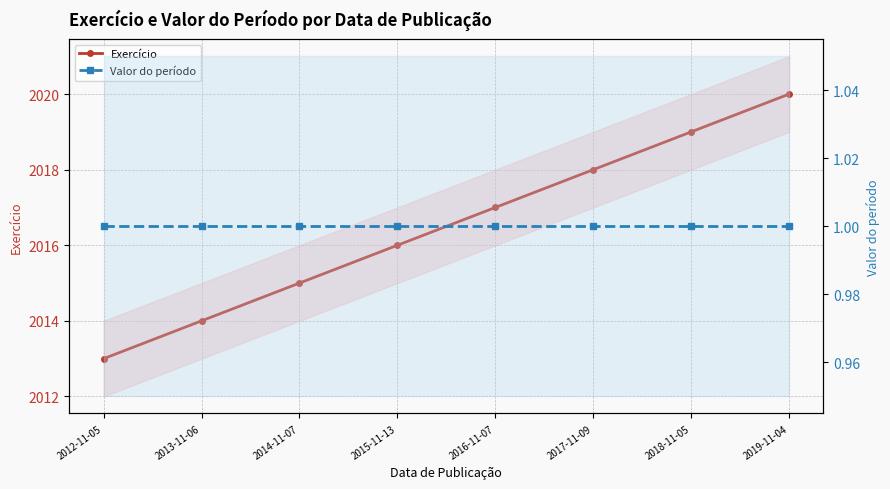

How many lines are shown in the chart?

2